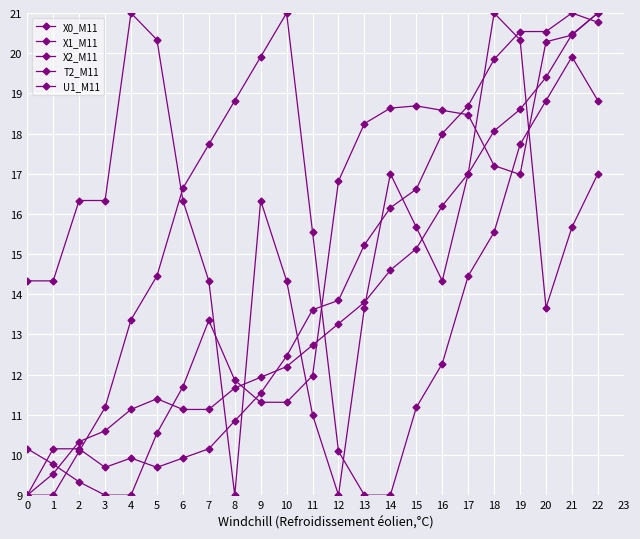

True or false: X2_M11 has a value of 16.2 at 14.

True